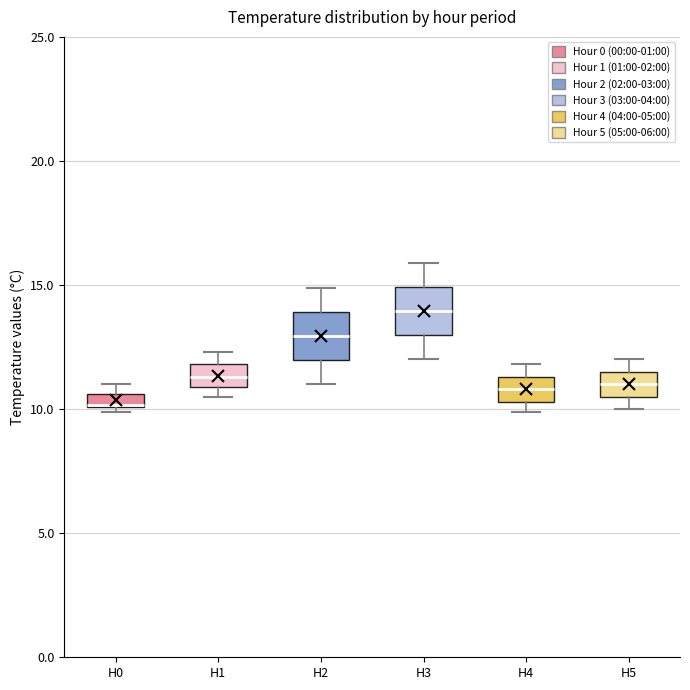

Where does the median line of the box for H1 sit on the y-axis? The values are not printed on the chart, so give them approximately, as read against the axis.

11.5